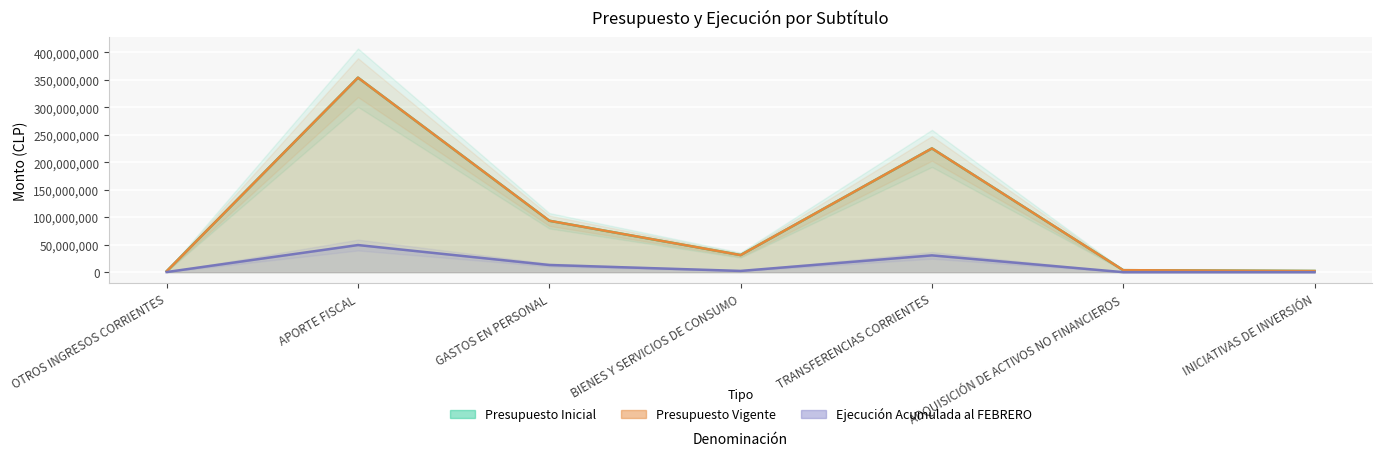

How many values in the Ejecución Acumulada al FEBRERO series are below 2238534?

3